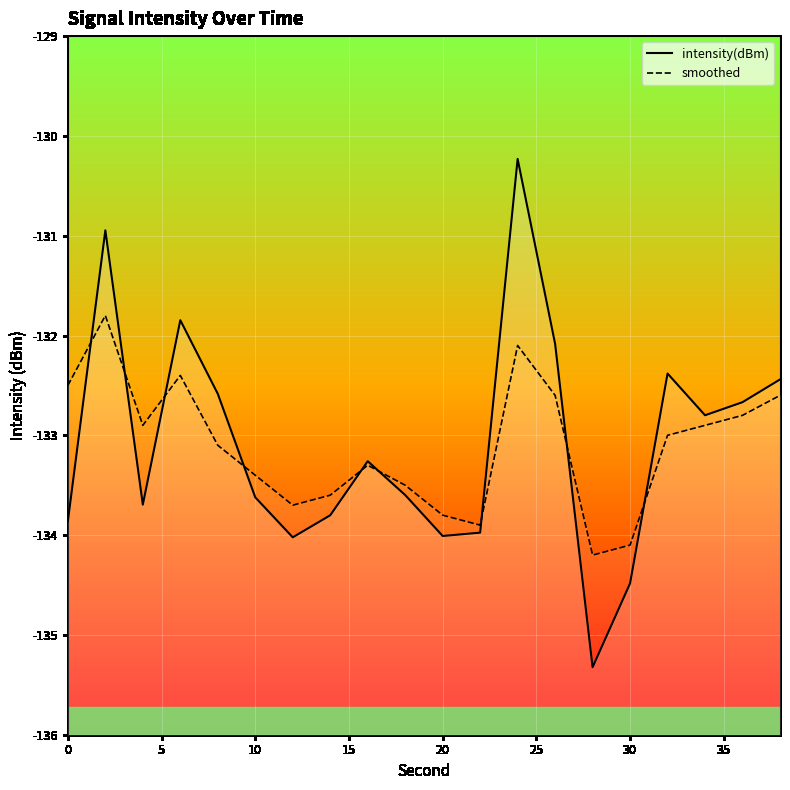

How many interior local peaks does the smoothed series have?

4